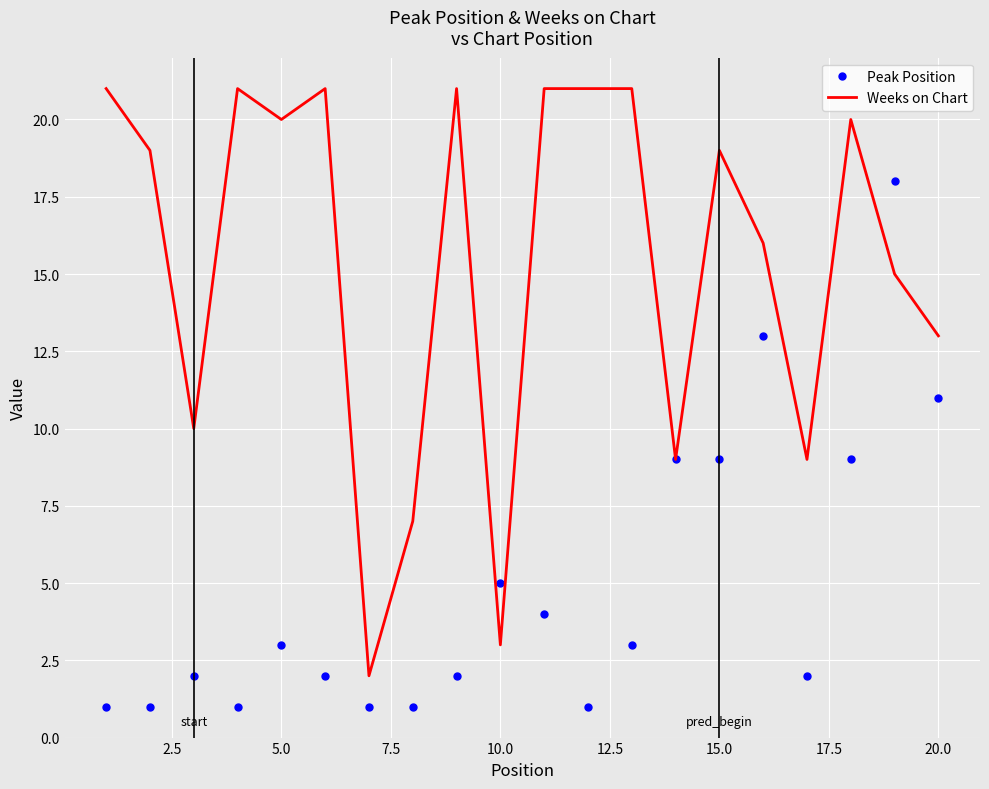

Which series has the largest range (max minus min)?

Weeks on Chart